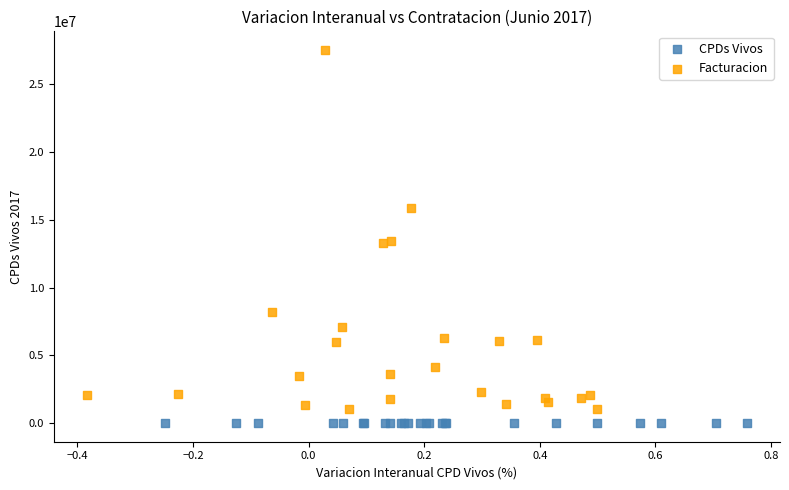

Which series reaches the maximum Y coordinate?

Facturacion